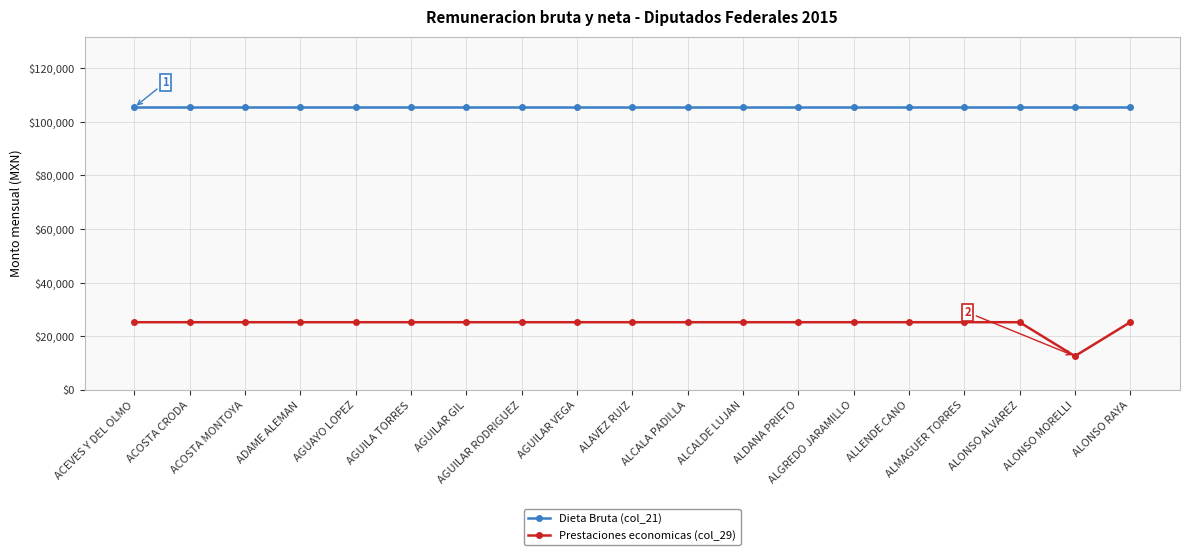

List the series in order of their peak value, lowest first.

Prestaciones economicas (col_29), Dieta Bruta (col_21)